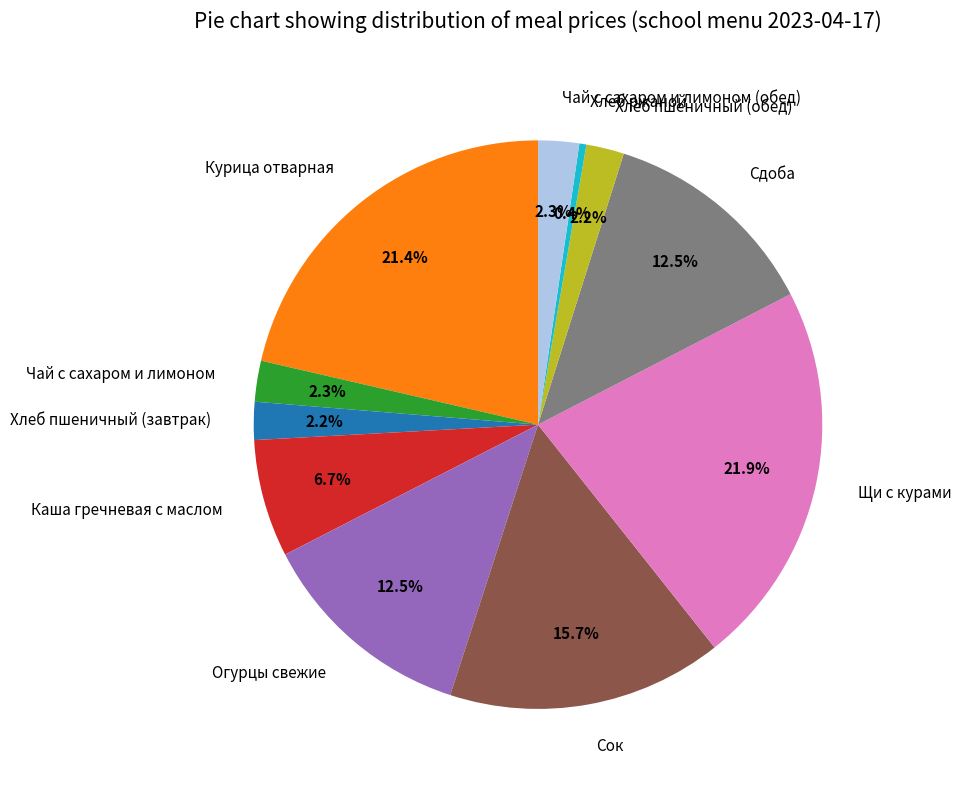

What is the smallest slice in the pie chart?

Хлеб ржаной